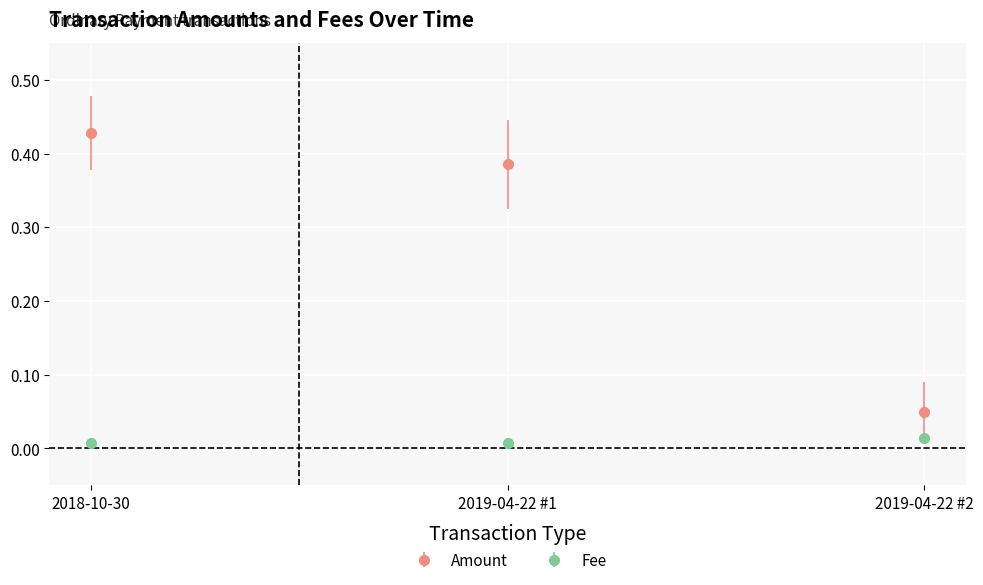

What is the label of the 1st point from the right?

2019-04-22 #2